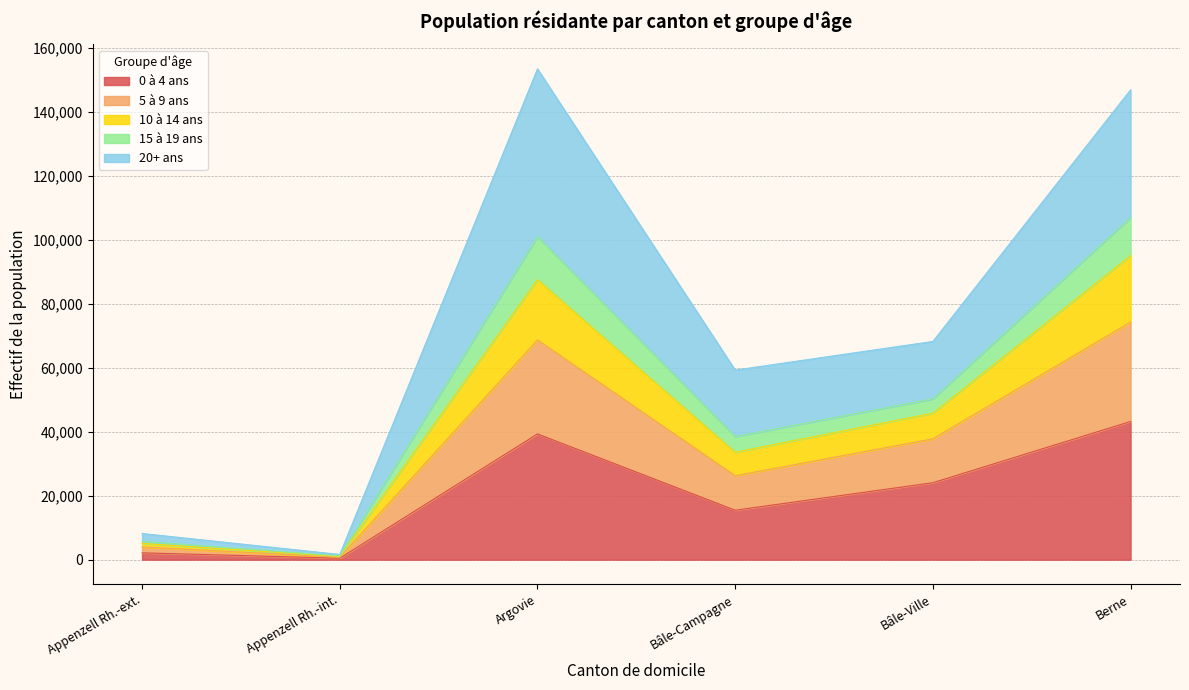

How many interior local valleys does the 5 à 9 ans series have?

2